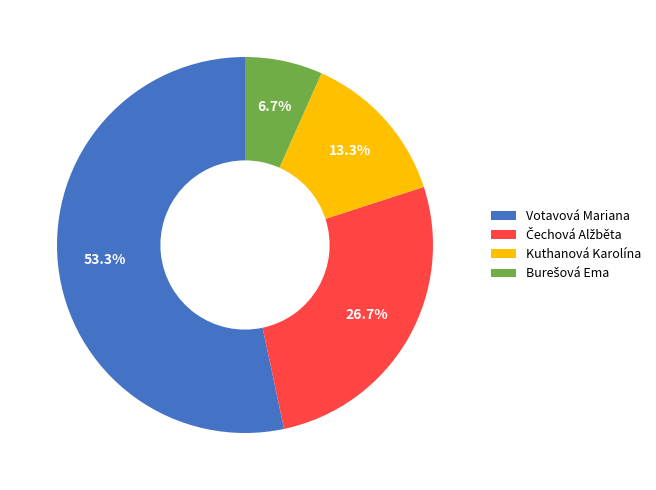

What is the majority slice?

Votavová Mariana